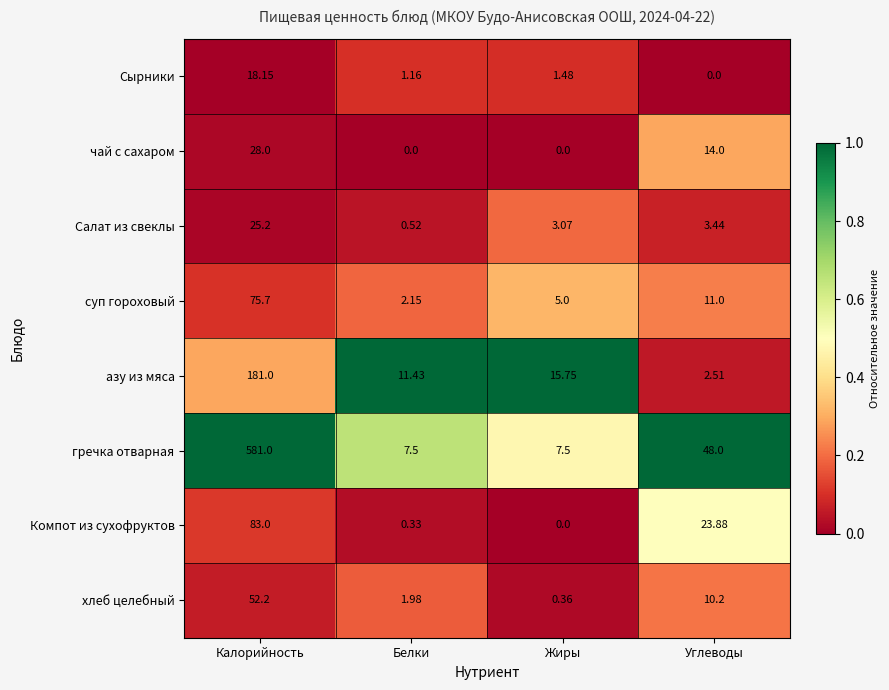

Between Белки and Жиры, which series saw the biggest shift?

азу из мяса